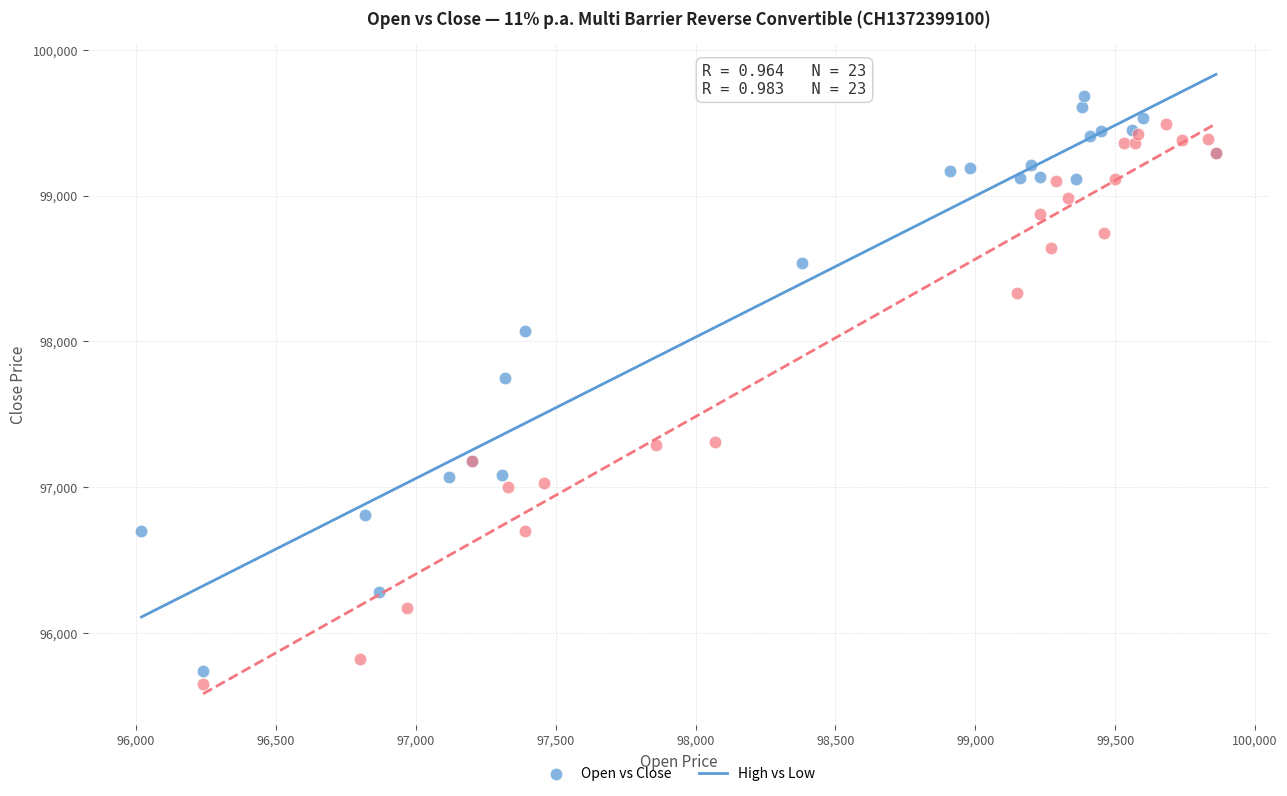

Which series has the largest Y range (max minus min)?

Open vs Close